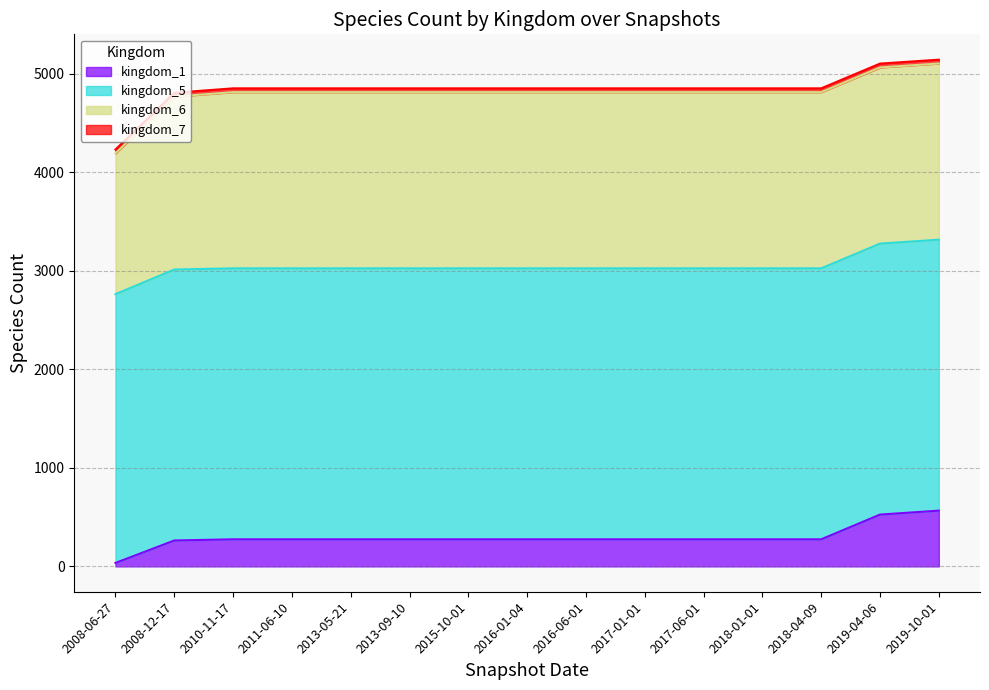

What is the maximum value shown in the chart?

2750